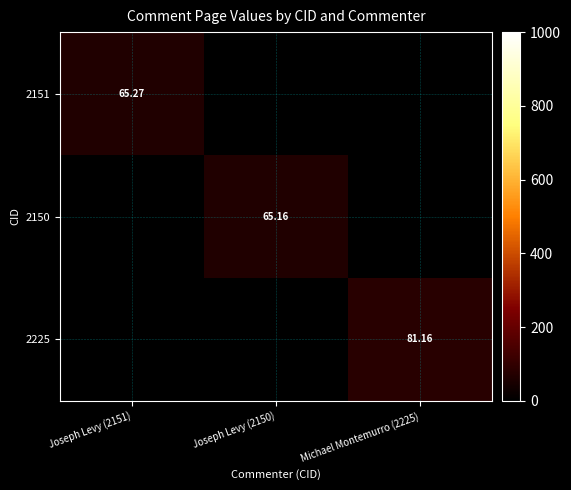

At how many categories does at least one series exceed 35?

3